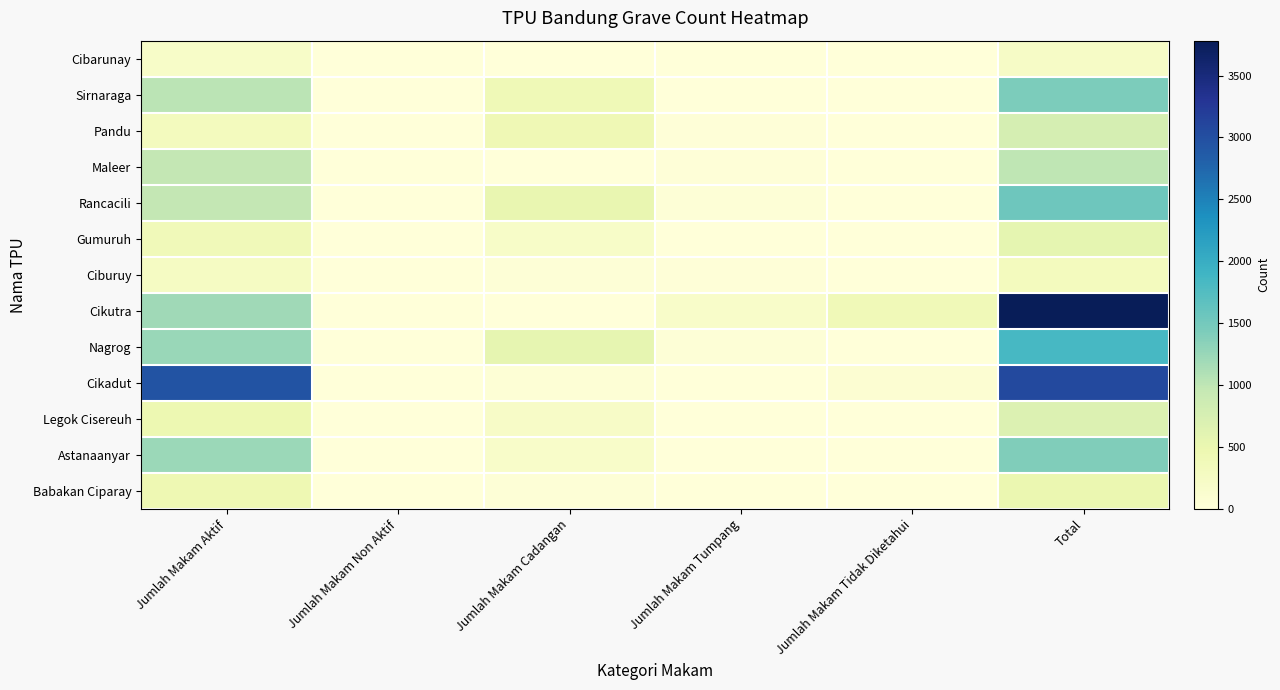

Rank the series at Jumlah Makam Cadangan from lowest to highest value.

Cibarunay, Maleer, Cikutra, Babakan Ciparay, Ciburuy, Cikadut, Astanaanyar, Gumuruh, Legok Cisereuh, Sirnaraga, Pandu, Rancacili, Nagrog